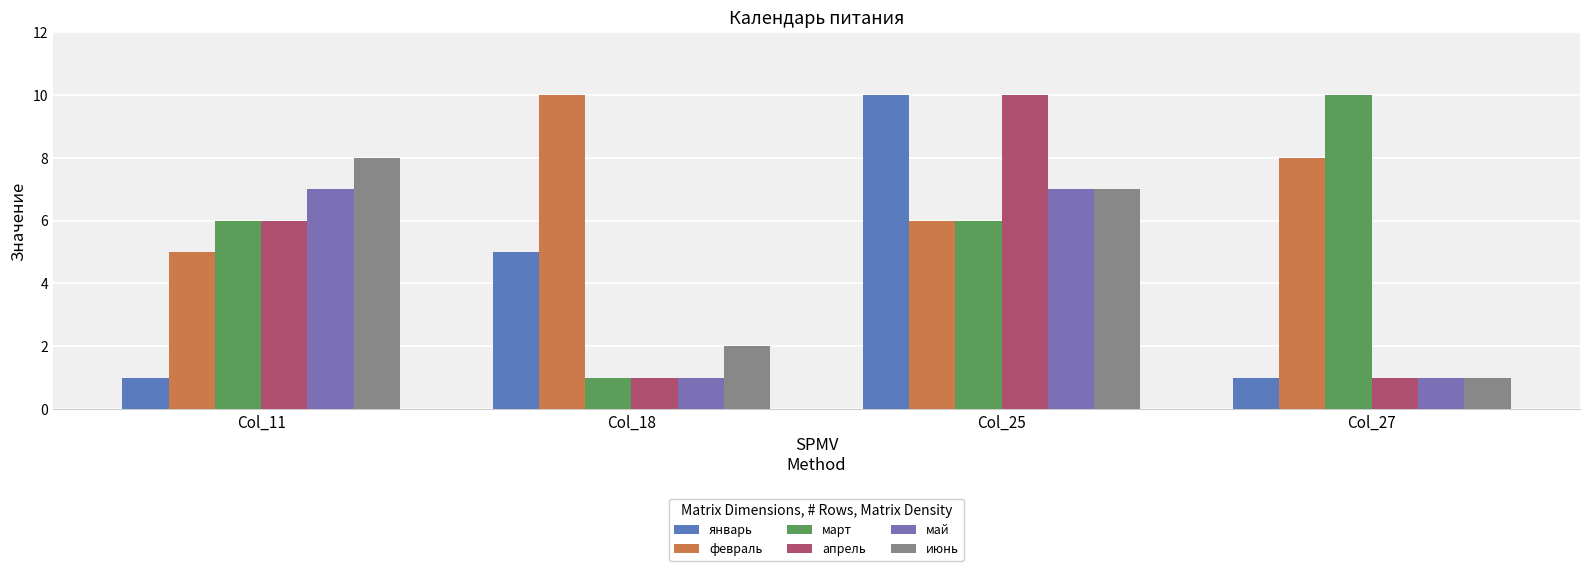

Are the bars horizontal?

No